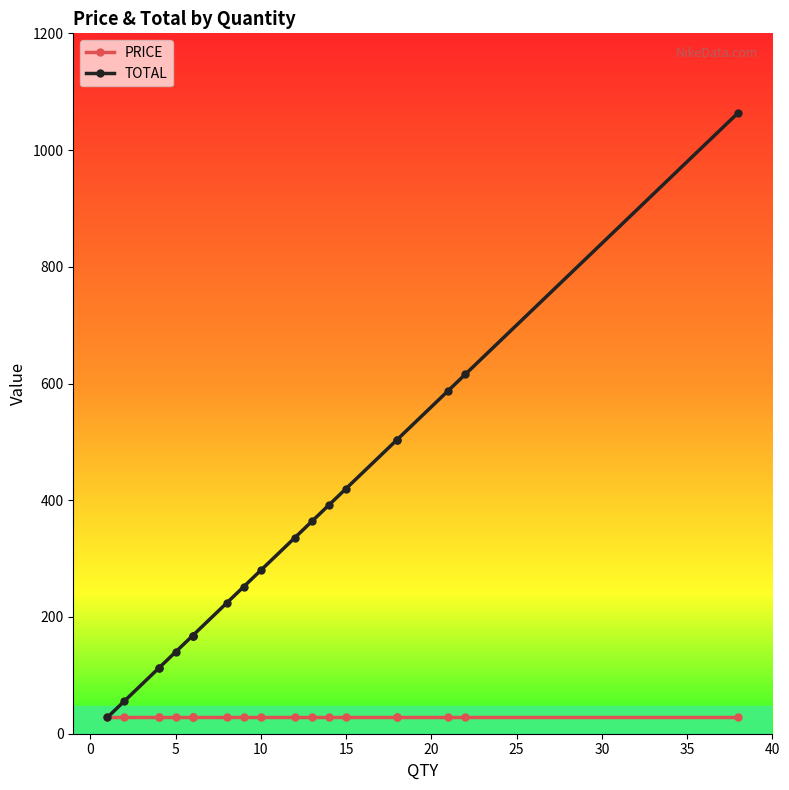

True or false: TOTAL and PRICE cross at least once.

False